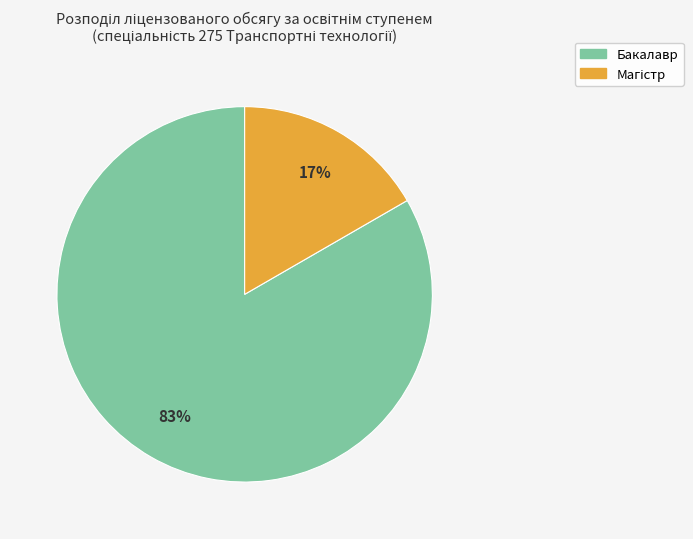

The Бакалавр slice represents 71% of the pie. True or false?

False